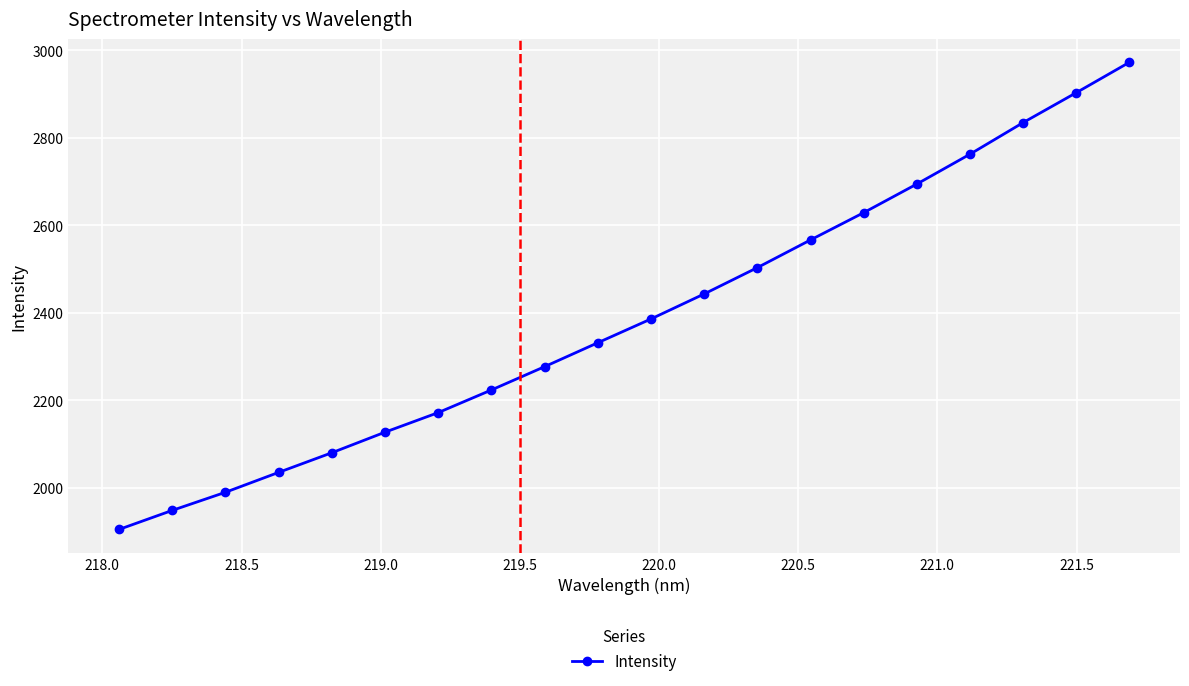

True or false: there are more than 2 points higher than both neighbors.

False